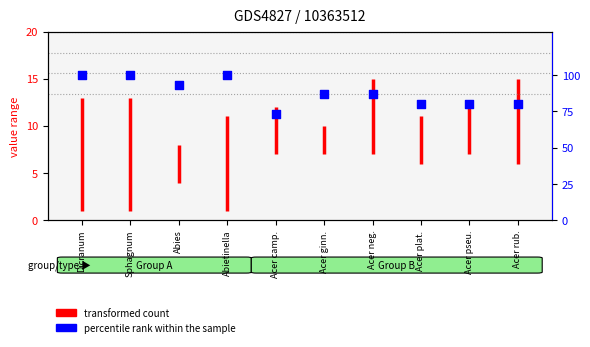

What is the ratio of the value at Acer pseu. to the value at Acer ginn.?

0.9